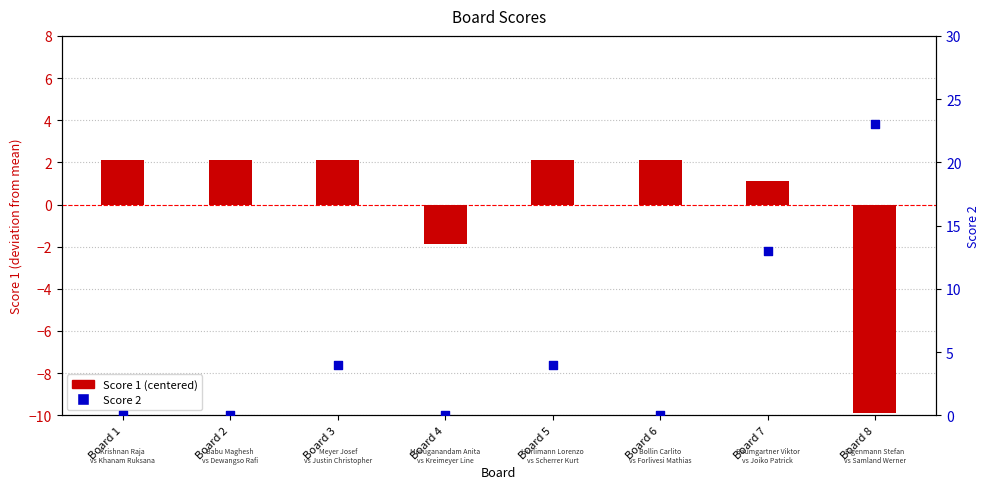

At which category is the sum across all series the highest?

Board 7